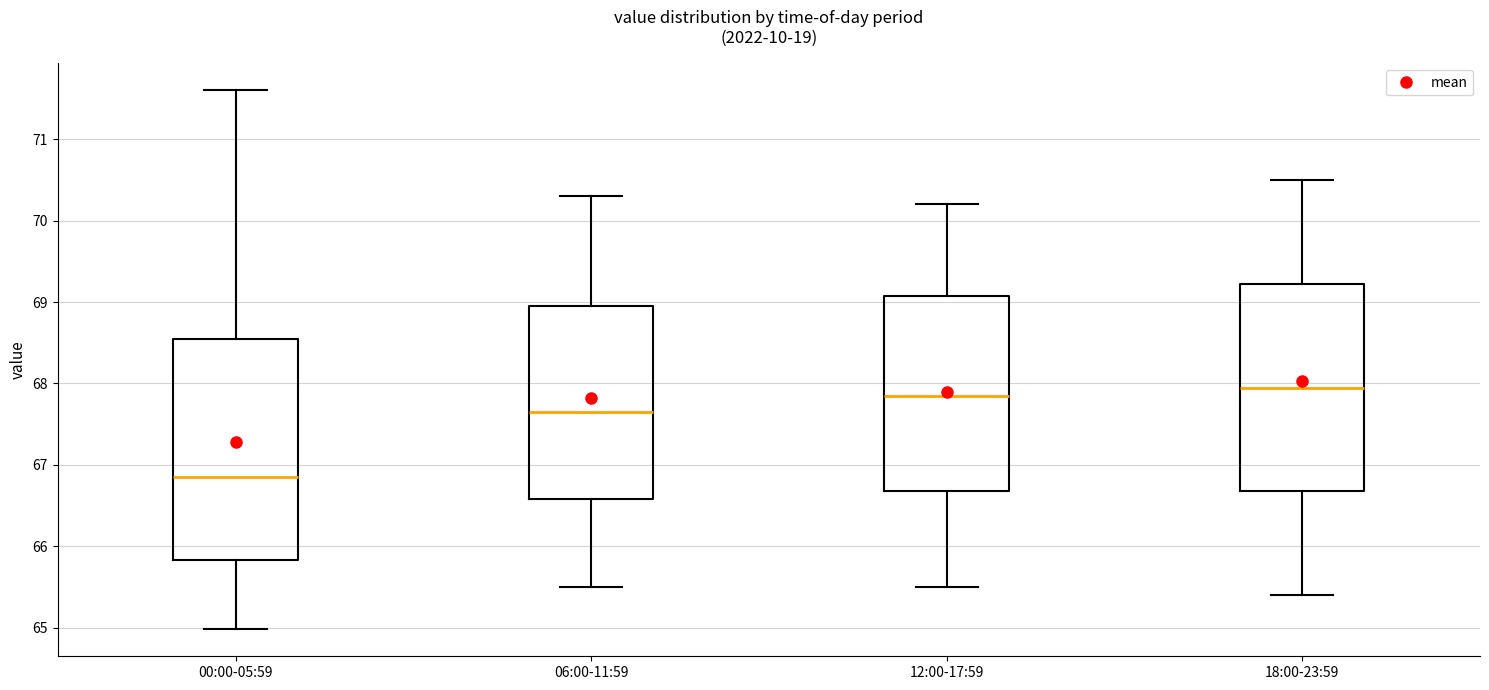

Comparing the boxes themselves (not the whiskers), which one is the tallest?

00:00-05:59